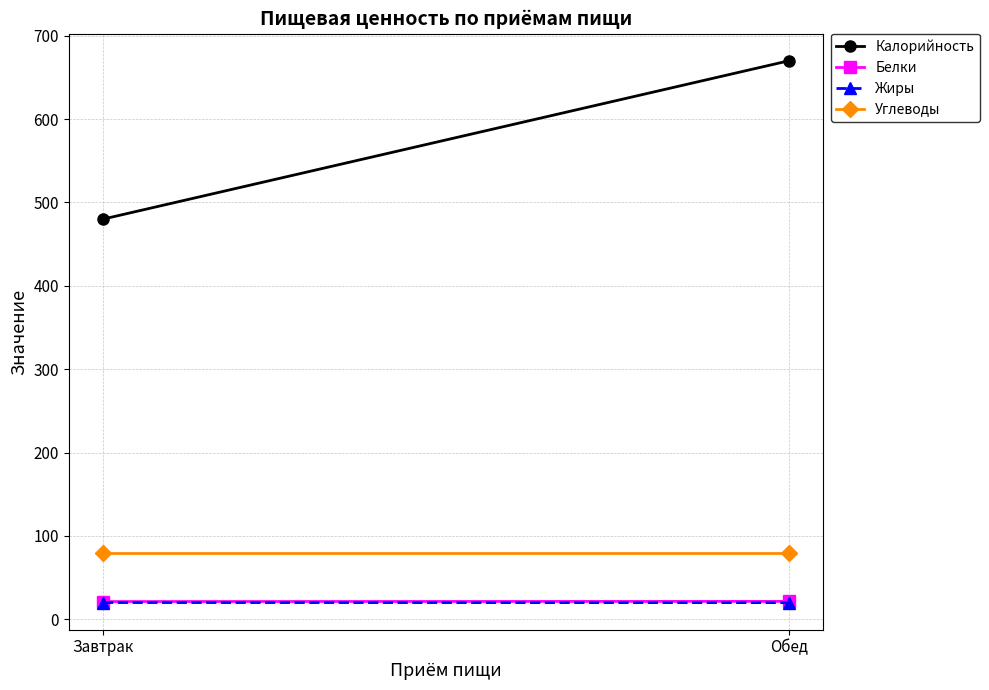

Reading right to left, transcribe all the data shown in this chart.

Калорийность: Обед=670.0	Завтрак=480.0
Белки: Обед=21.4	Завтрак=21.2
Жиры: Обед=19.9	Завтрак=20.0
Углеводы: Обед=80.0	Завтрак=80.0